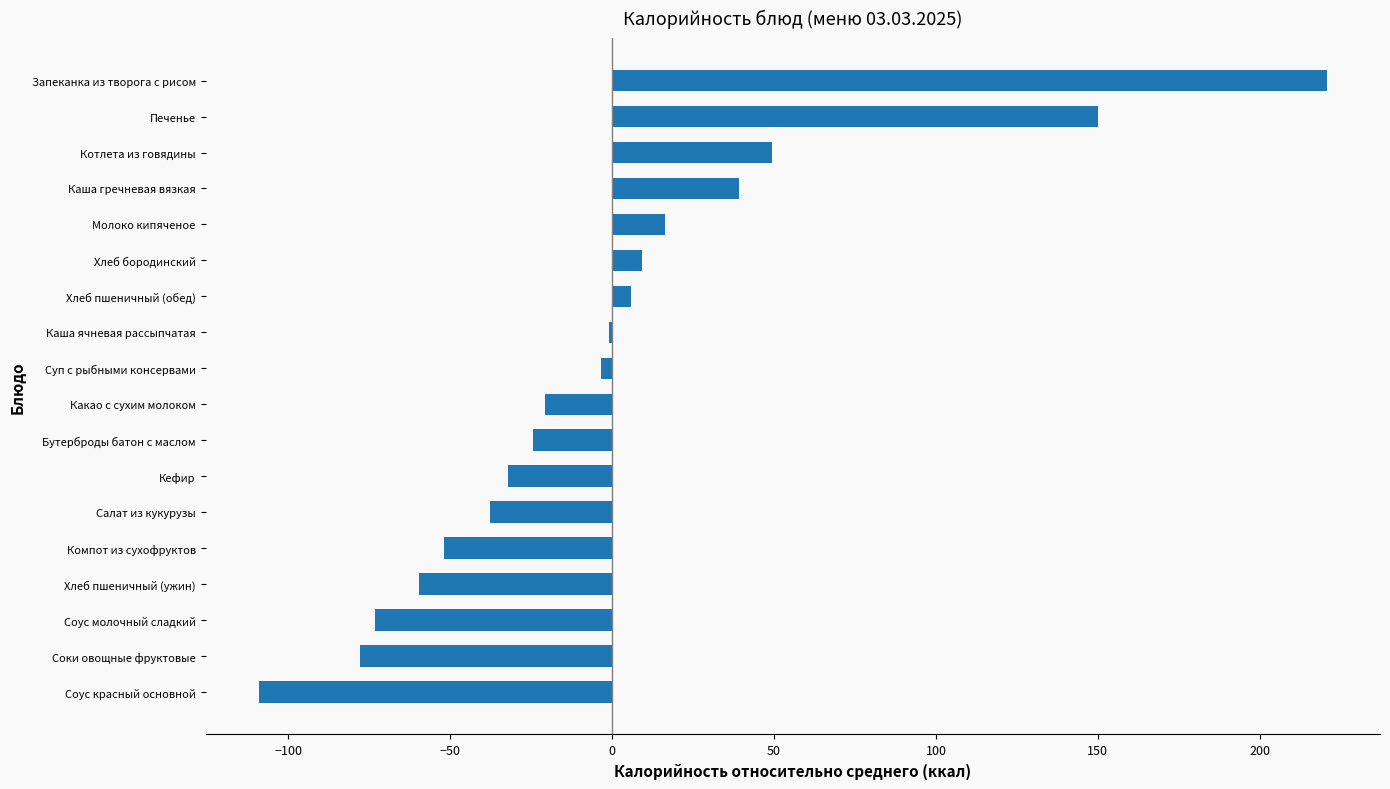

Reading bottom to top, extract all data points from this chart.

Соус красный основной=-109.0	Соки овощные фруктовые=-77.8	Соус молочный сладкий=-73.3	Хлеб пшеничный (ужин)=-59.5	Компот из сухофруктов=-51.9	Салат из кукурузы=-37.7	Кефир=-32.1	Бутерброды батон с маслом=-24.4	Какао с сухим молоком=-20.7	Суп с рыбными консервами=-3.3	Каша ячневая рассыпчатая=-1.1	Хлеб пшеничный (обед)=5.7	Хлеб бородинский=9.3	Молоко кипяченое=16.4	Каша гречневая вязкая=39.2	Котлета из говядины=49.4	Печенье=150.1	Запеканка из творога с рисом=220.6